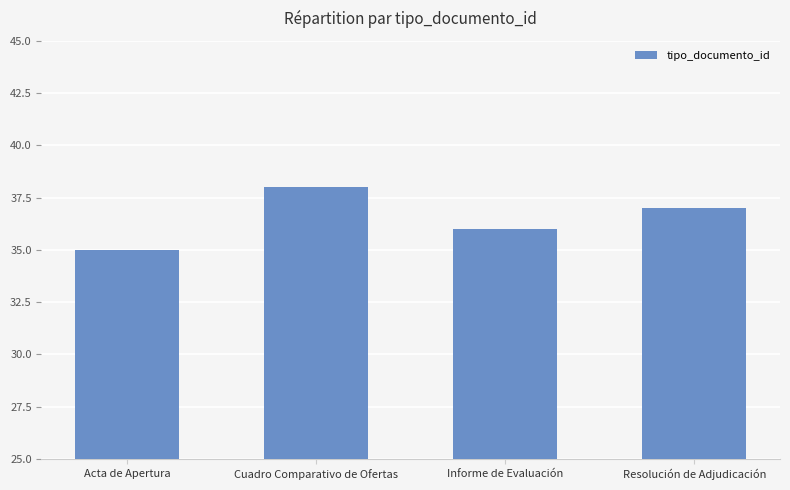

Are the bars grouped side by side (vs. stacked)?

No